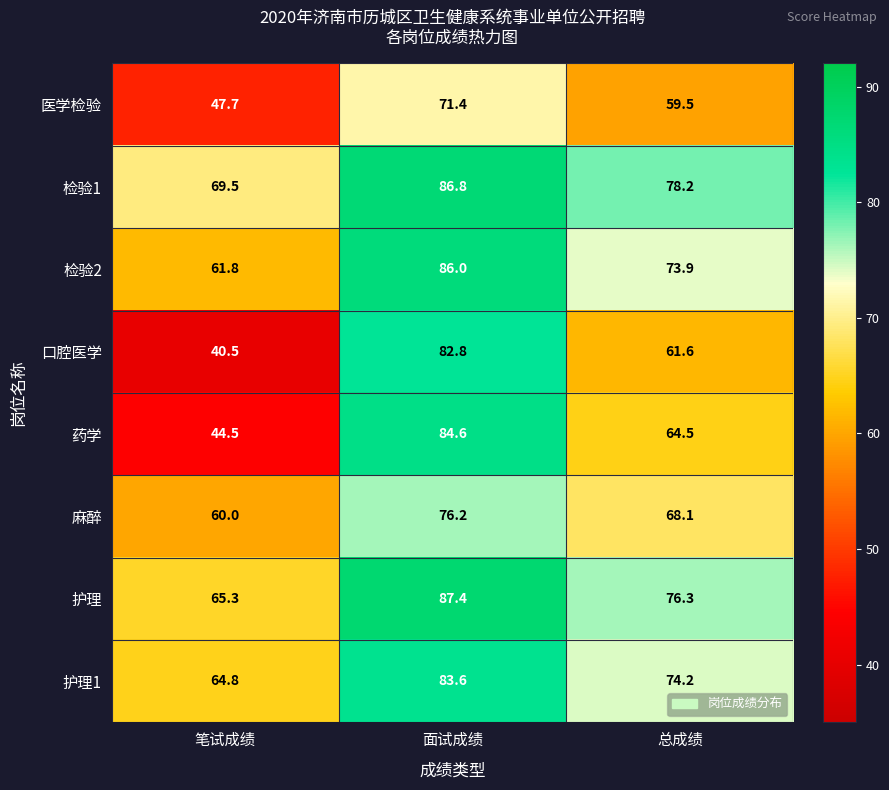

The 药学 series shows 44.5 at 笔试成绩. True or false?

True